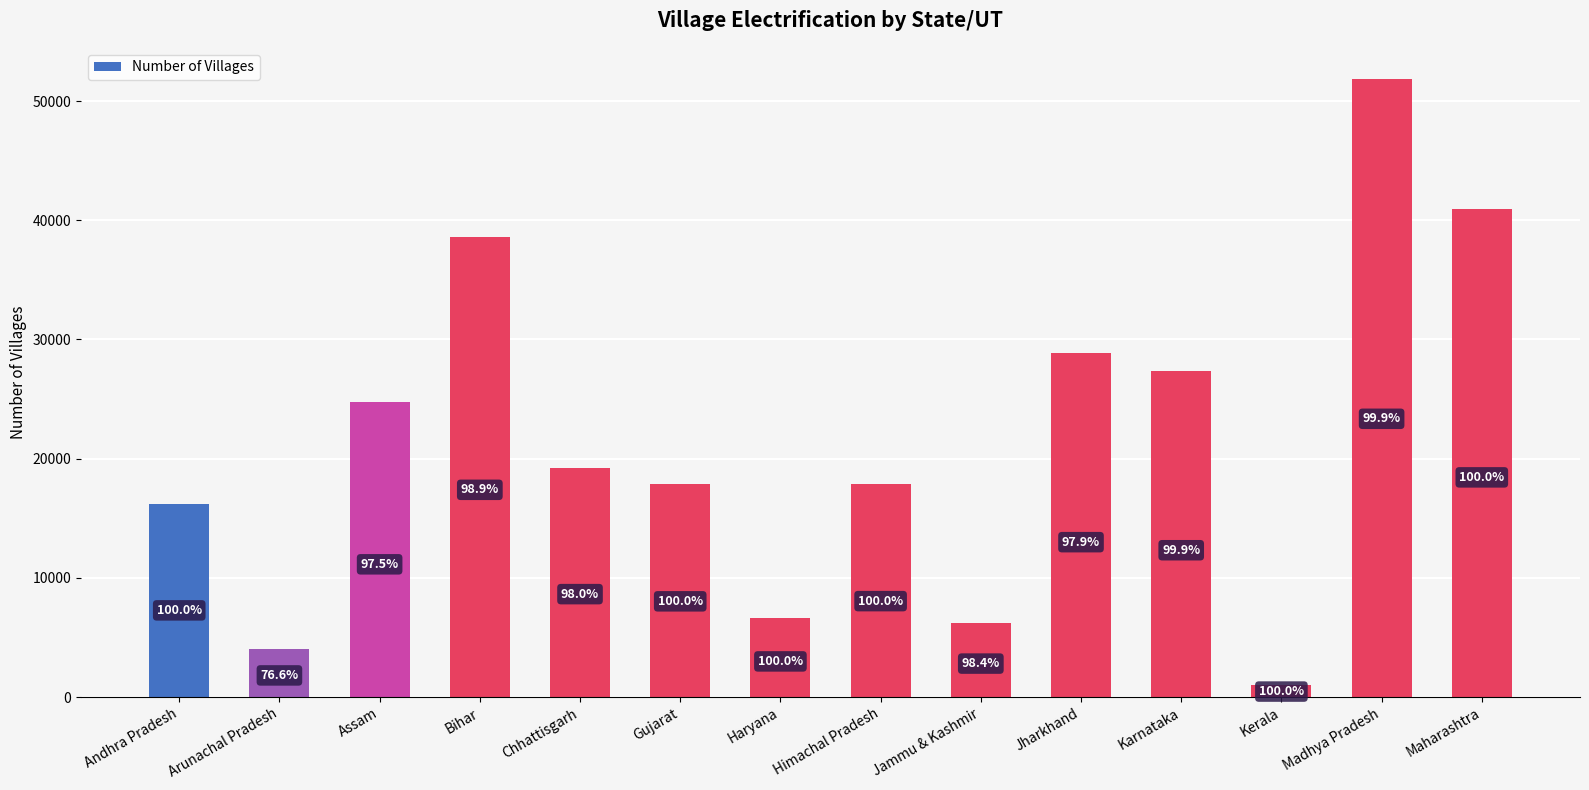

Are the bars horizontal?

No